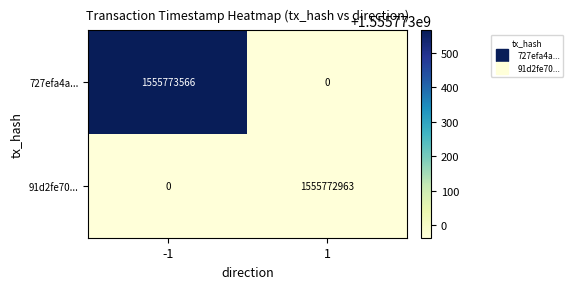

What is the average value of the 727efa4a... series?

777886783